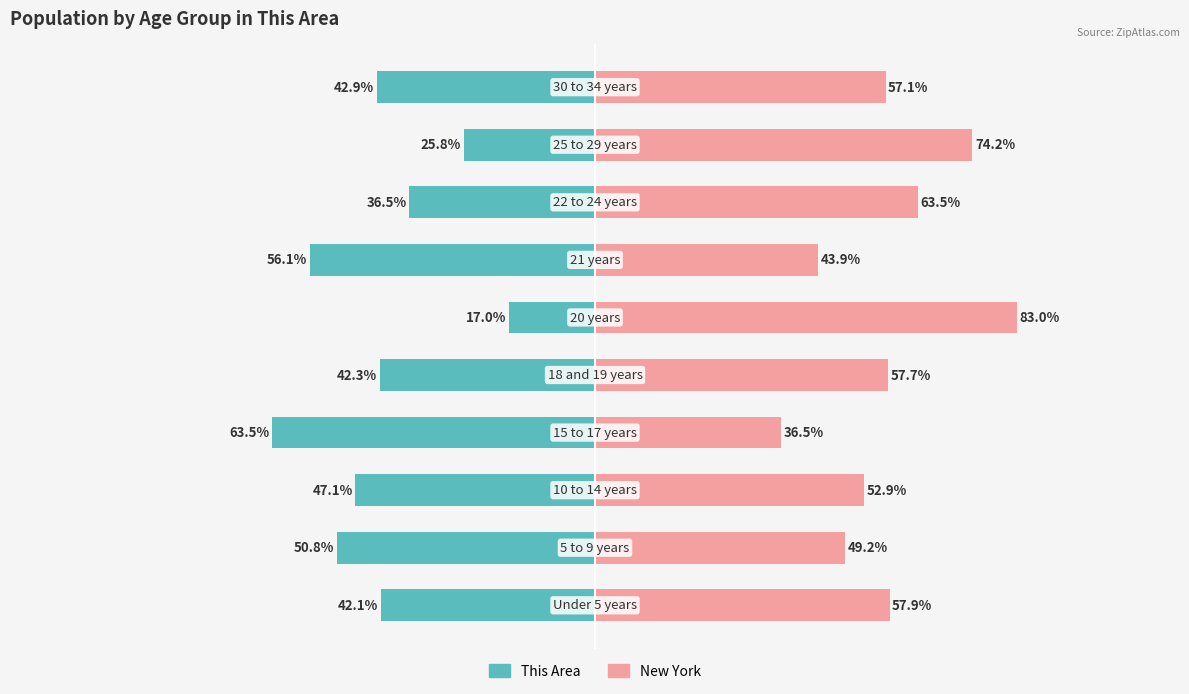

Rank the series by their maximum value, from lowest to highest.

This Area, New York